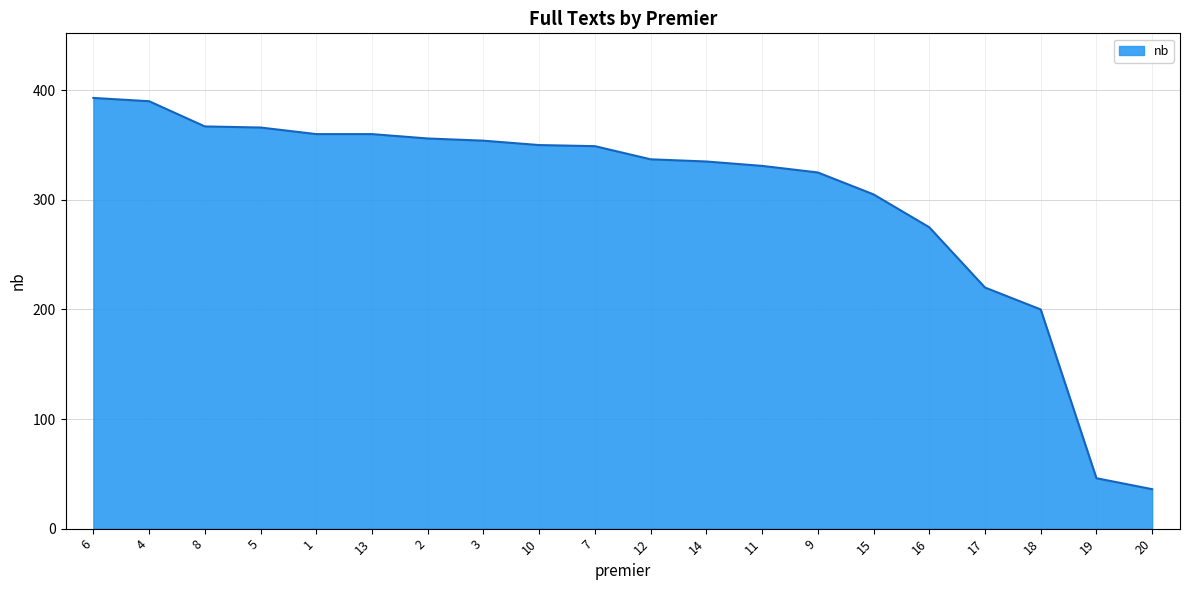

What is the minimum value shown in the chart?

36